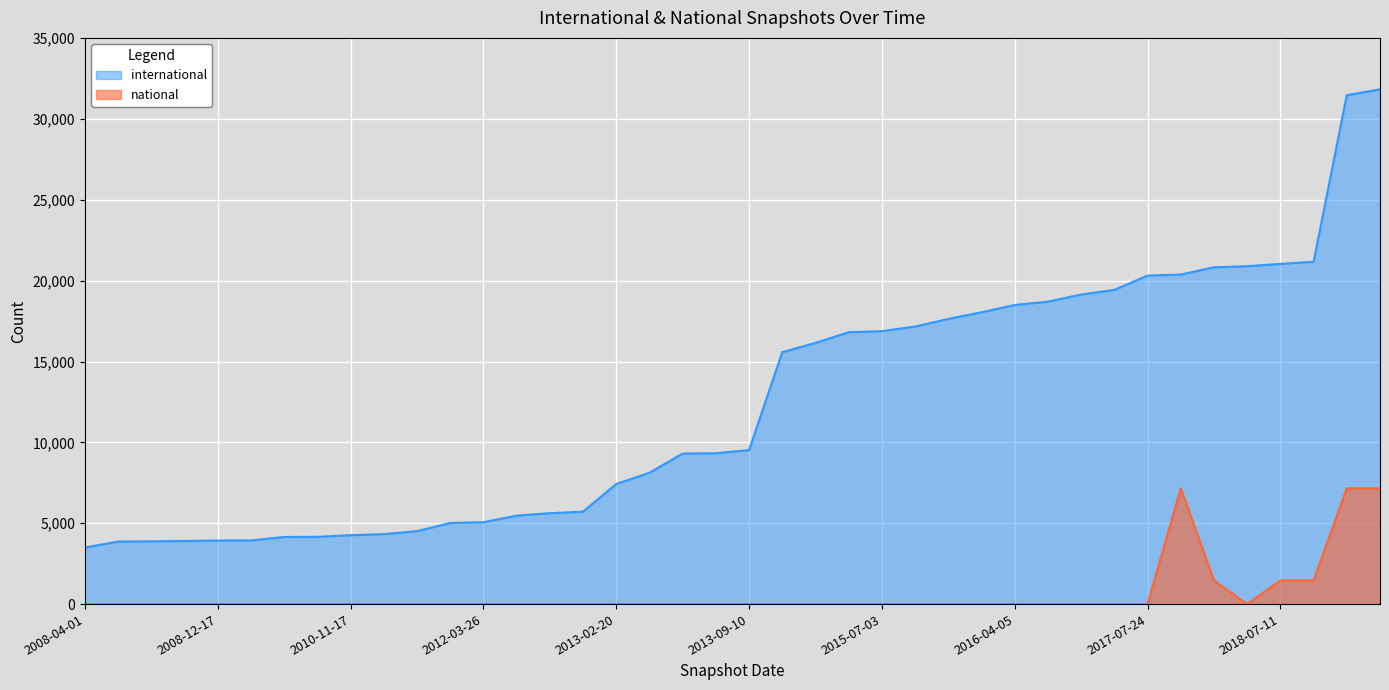

Which series changed the most between 2012-01-18 and 2016-10-07?

international